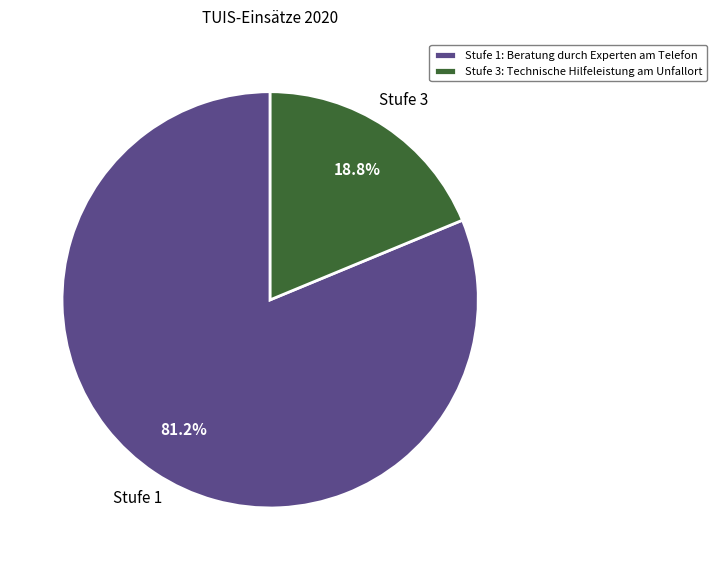

Count the number of slices in the pie.

2